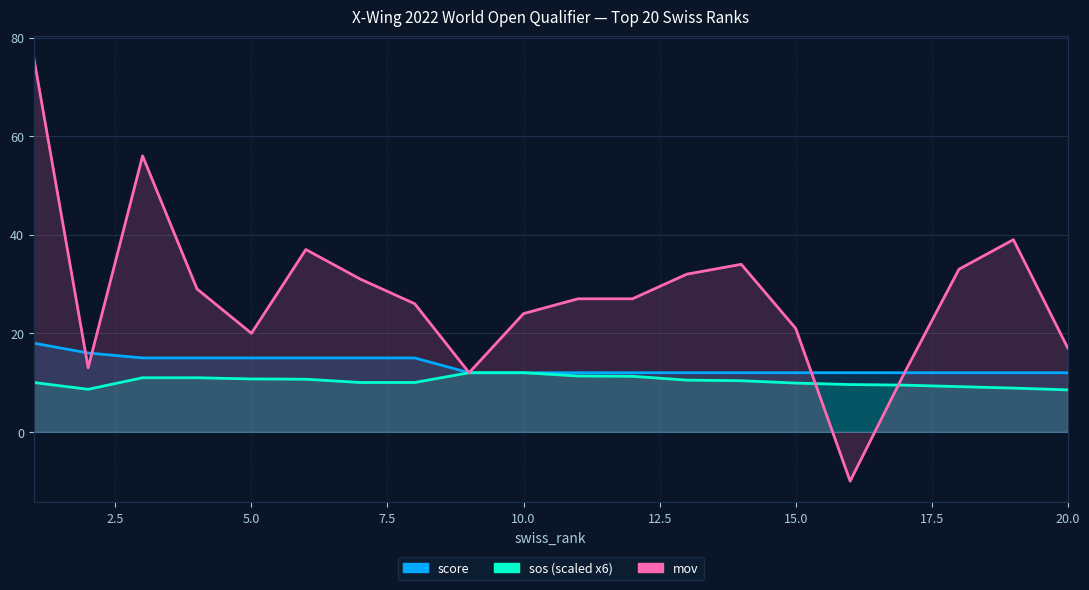

Which series has the widest spread of values?

mov